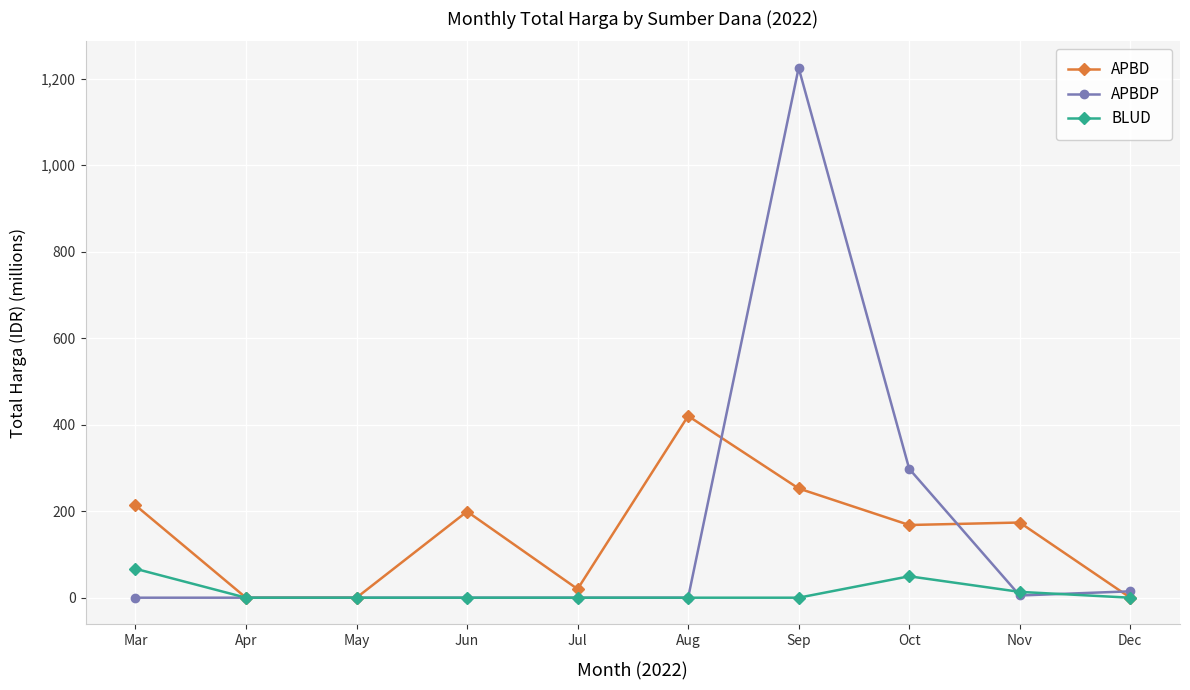

True or false: BLUD has more than 0 points higher than both neighbors.

True